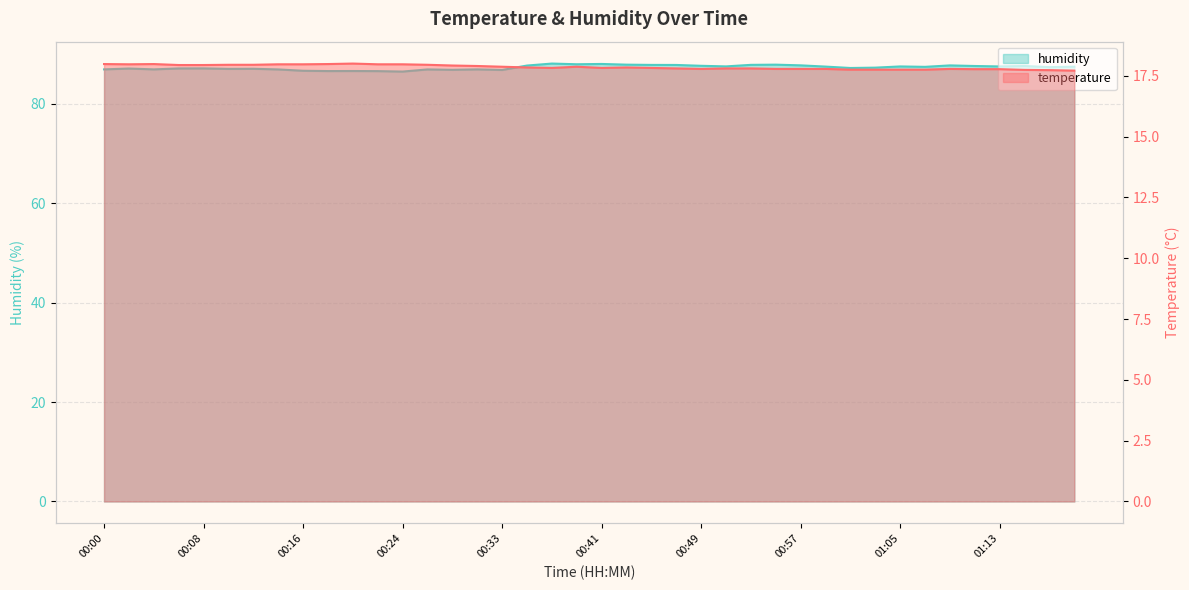

True or false: temperature and humidity cross at least once.

False